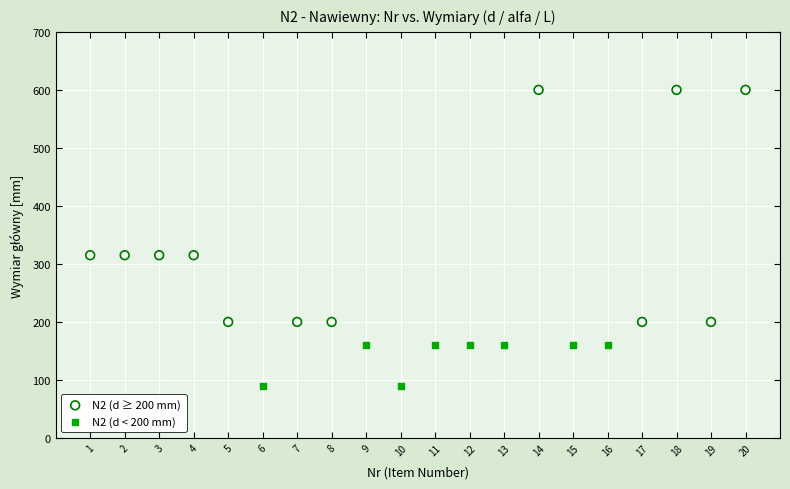

Which series reaches the minimum Y coordinate?

N2 (d < 200 mm)